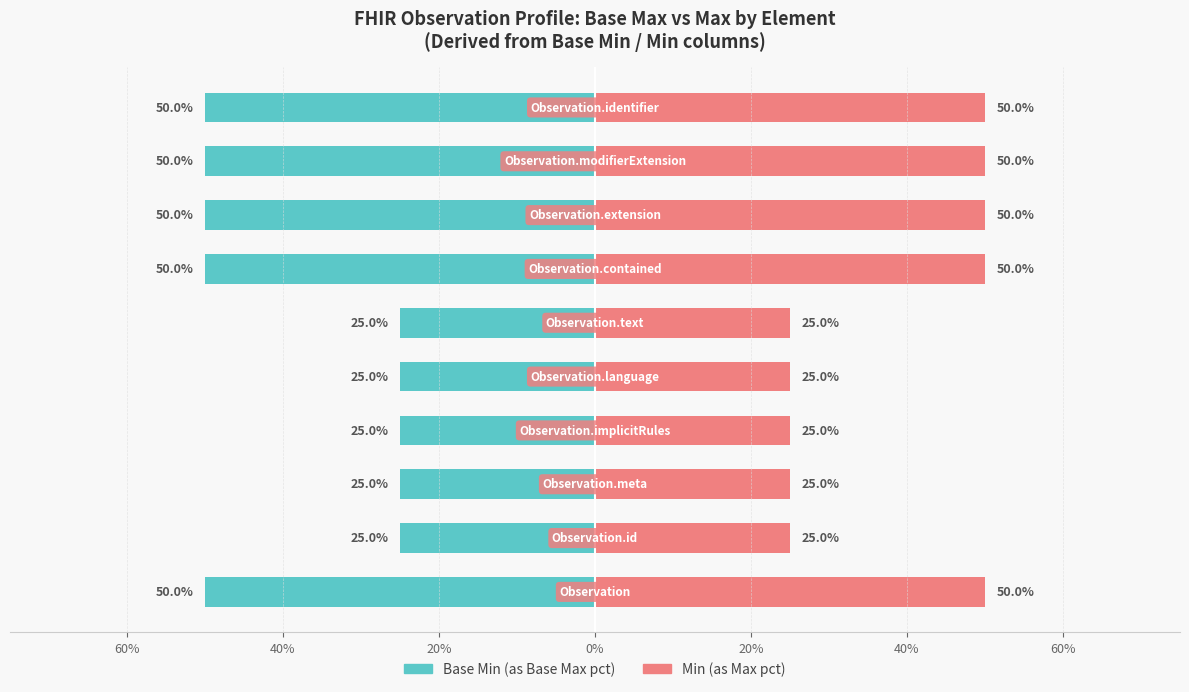

Is it true that Base Min equals -41 at 20%?

False